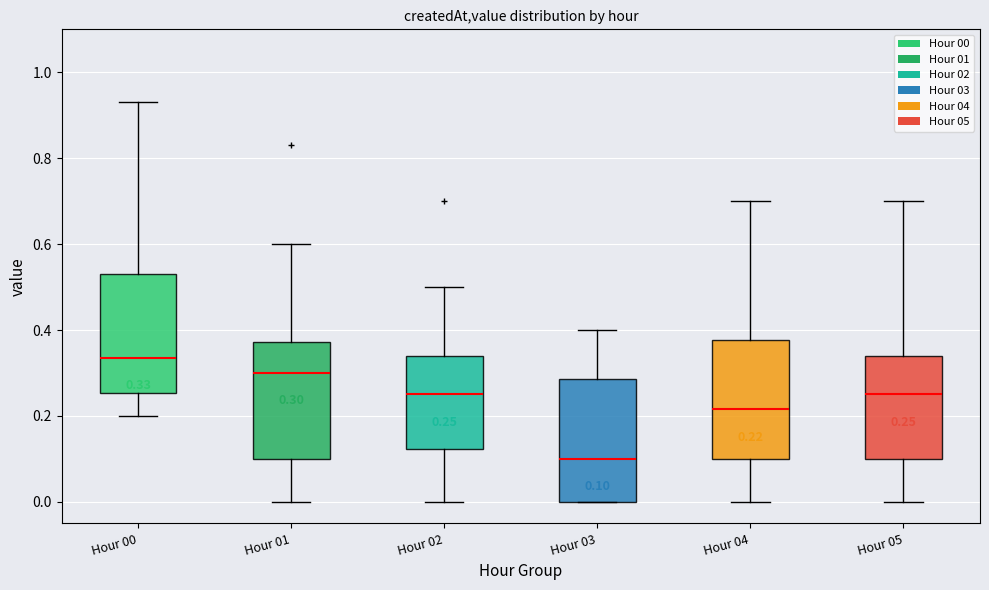

Which box's median line is the lowest?

Hour 03